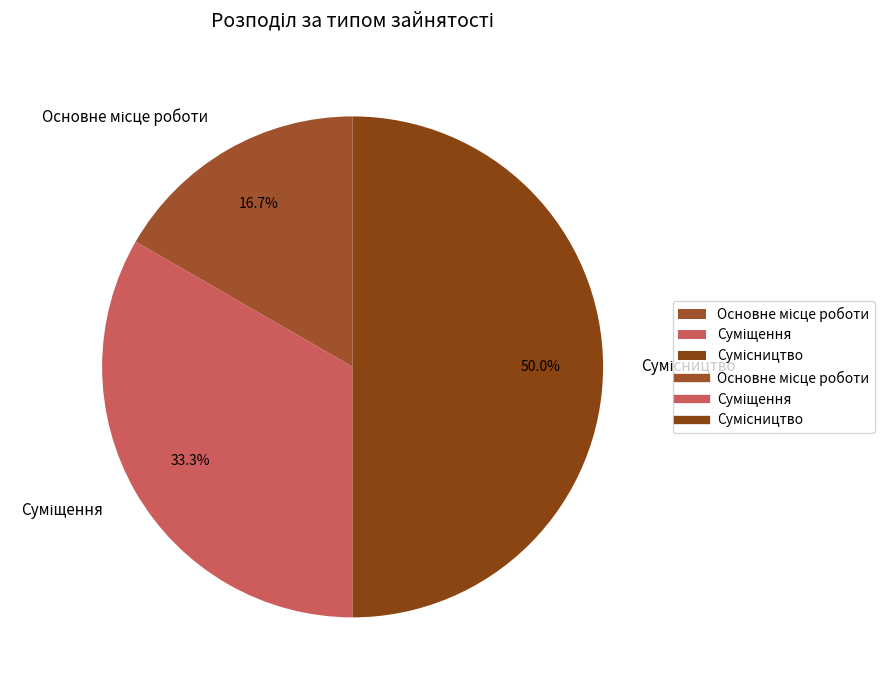

What is the ratio of the value at Суміщення to the value at Основне місце роботи?

2.0